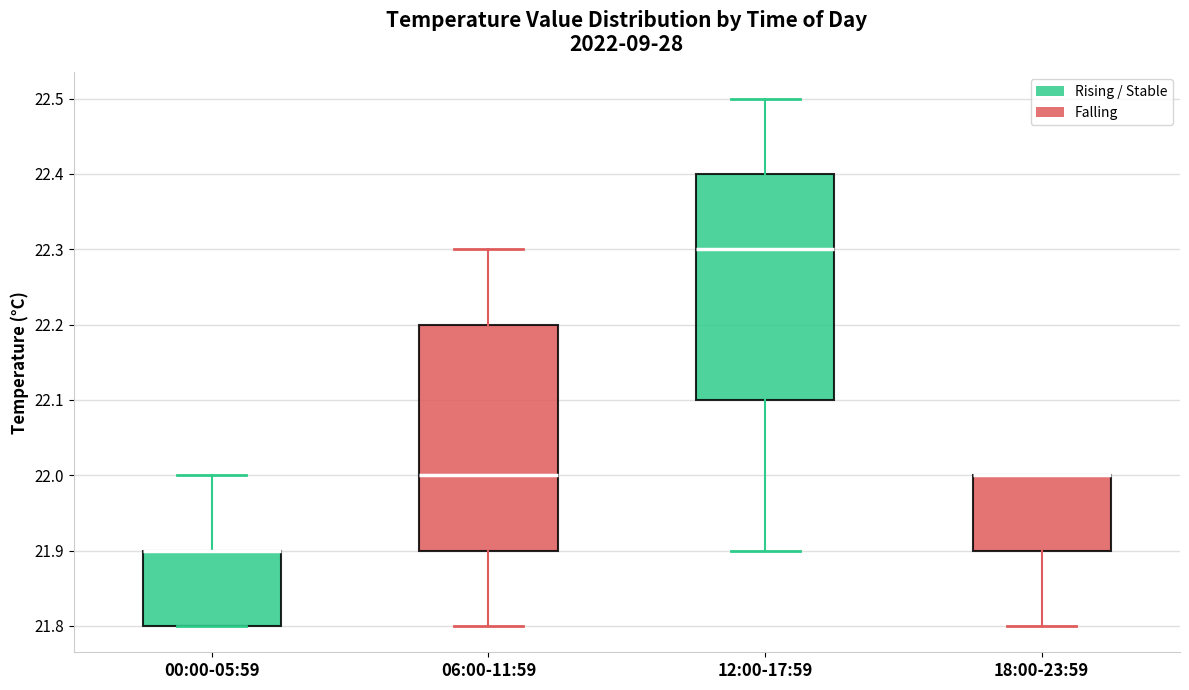

Where is the lower edge of the box for 00:00-05:59 on the y-axis? The values are not printed on the chart, so give them approximately, as read against the axis.

21.8